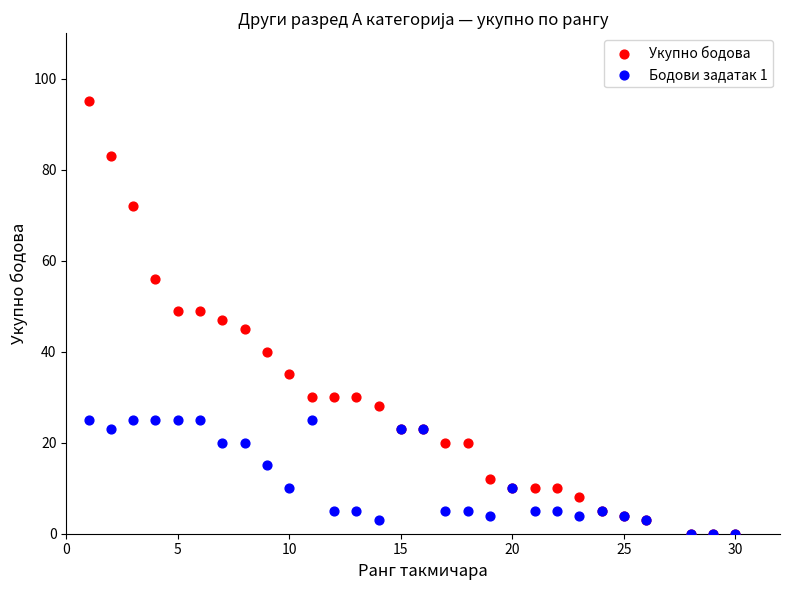

What are all the series names shown in the legend?

Укупно бодова, Бодови задатак 1